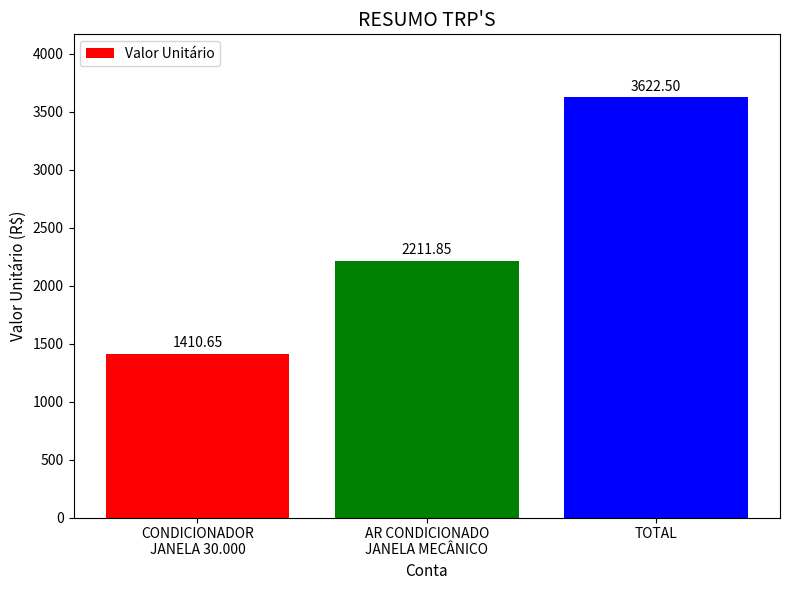

How many categories are shown in the chart?

3